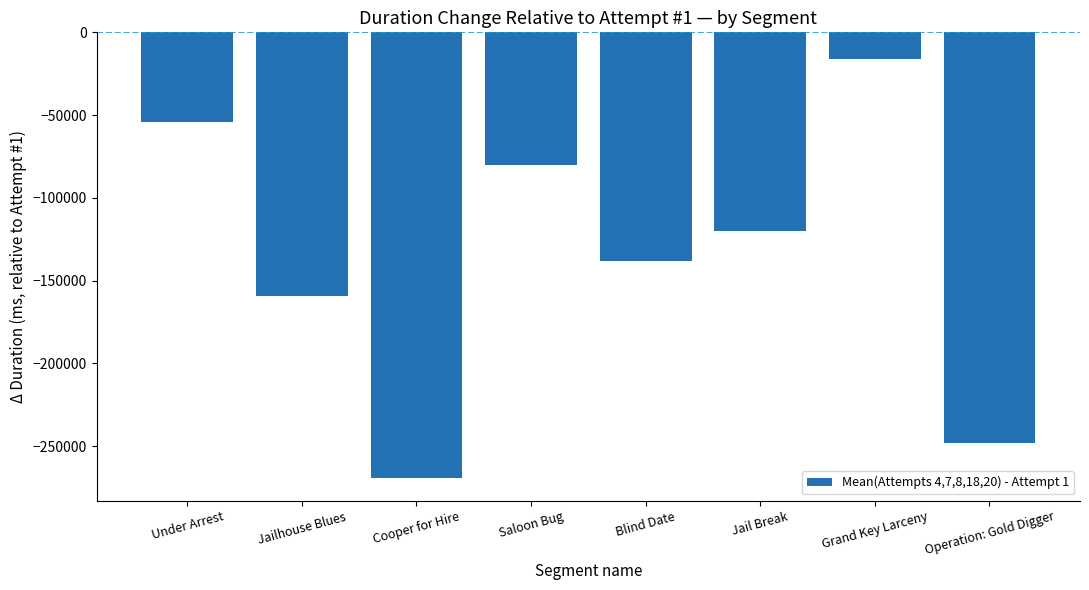

Where does the data first go above -119776?

Under Arrest